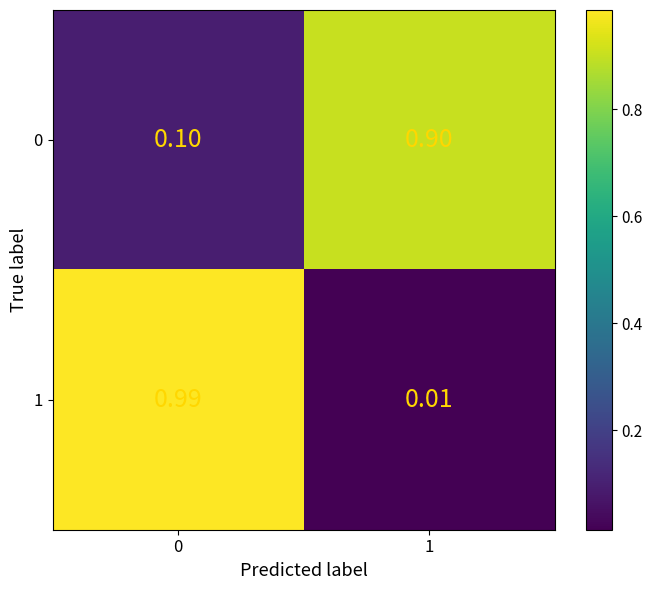

Is the value of 1 at 0 greater than the value of 0 at 1?

Yes